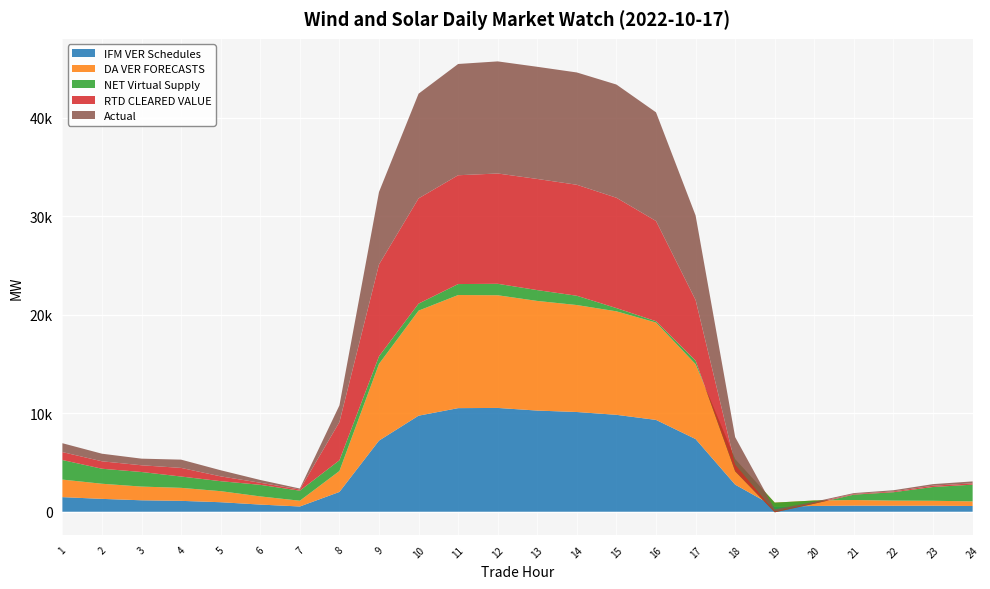

Reading right to left, transcribe all the data shown in this chart.

IFM VER Schedules: 24=578.4	23=613.1	22=606.2	21=617.8	20=585.3	19=501.3	18=2748.9	17=7374.8	16=9318.9	15=9834.3	14=10120.2	13=10266.5	12=10533.7	11=10514.0	10=9747.5	9=7216.9	8=2007.5	7=531.0	6=723.8	5=963.8	4=1102.1	3=1159.5	2=1303.3	1=1479.9
DA VER FORECASTS: 24=472.4	23=496.7	22=520.5	21=569.8	20=554.0	19=422.3	18=2574.2	17=7600.6	16=9880.8	15=10505.0	14=10858.5	13=11127.9	12=11438.2	11=11481.5	10=10661.6	9=7783.5	8=2125.8	7=584.3	6=830.2	5=1121.7	4=1320.5	3=1391.0	2=1535.0	1=1781.4
NET Virtual Supply: 24=1696.9	23=1400.1	22=853.9	21=546.6	20=-322.5	19=-985.6	18=-1220.1	17=365.8	16=136.7	15=329.5	14=941.4	13=1101.0	12=1163.1	11=1112.7	10=713.7	9=774.9	8=1086.6	7=1021.1	6=1174.3	5=1014.8	4=1149.9	3=1480.6	2=1524.1	1=1986.8
RTD CLEARED VALUE: 24=132.8	23=131.7	22=81.5	21=66.9	20=86.2	19=109.9	18=712.3	17=6149.5	16=10171.2	15=11199.5	14=11265.5	13=11281.0	12=11195.2	11=11045.0	10=10682.5	9=9320.0	8=3876.6	7=117.8	6=211.6	5=488.3	4=873.5	3=682.9	2=755.0	1=803.6
Actual: 24=195.6	23=160.1	22=118.5	21=89.0	20=110.0	19=188.9	18=2755.1	17=8577.3	16=11030.8	15=11491.3	14=11400.0	13=11384.5	12=11380.0	11=11293.8	10=10625.8	9=7360.1	8=1699.0	7=99.2	6=281.6	5=619.6	4=840.2	3=671.6	2=770.1	1=901.5